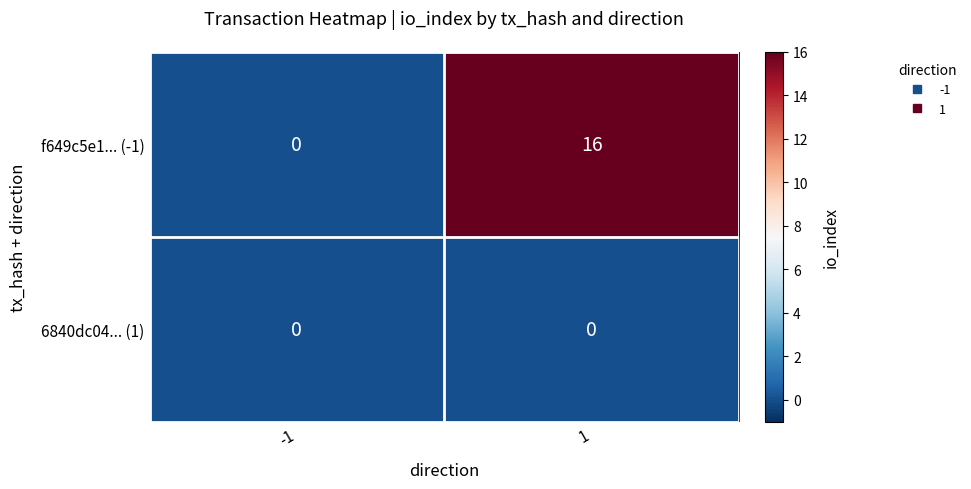

At which category is the sum across all series the highest?

1